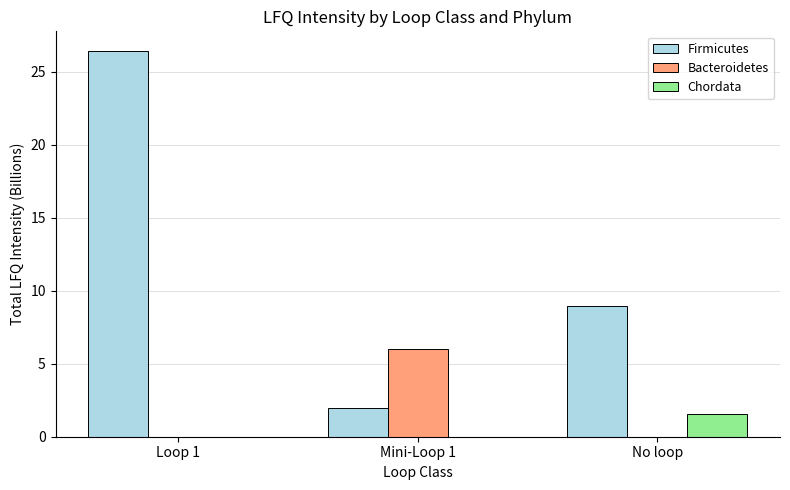

What is the maximum value shown in the chart?

26.4